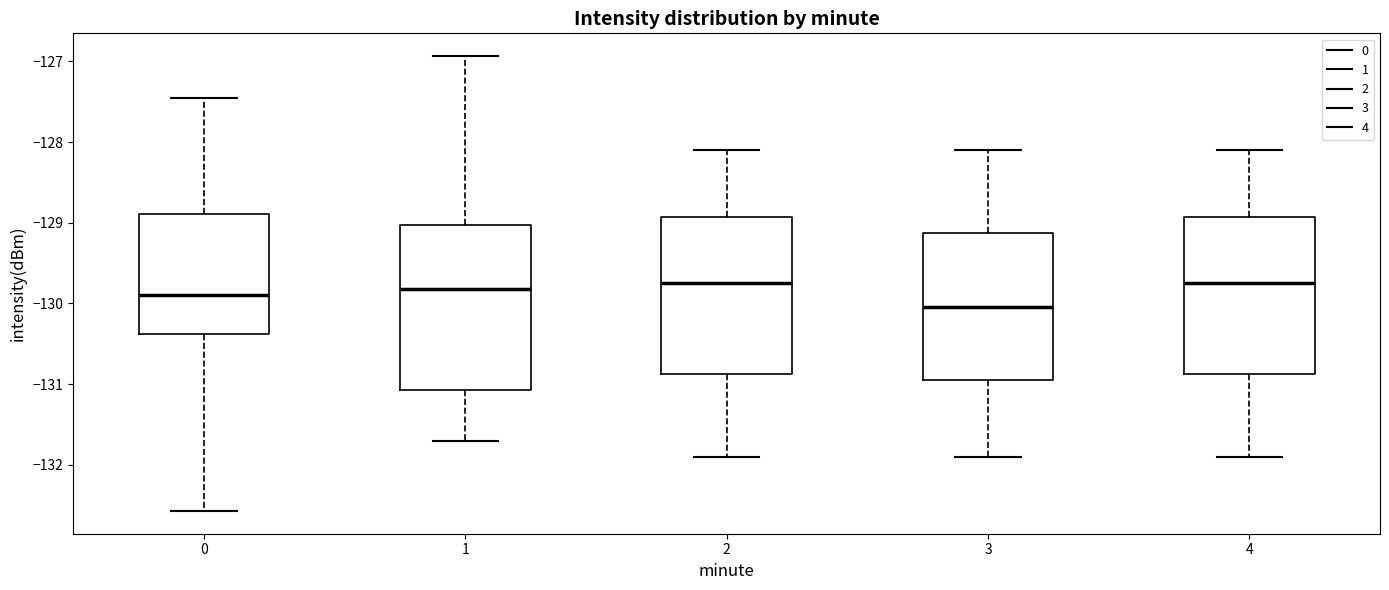

Which box's median line is the lowest?

3